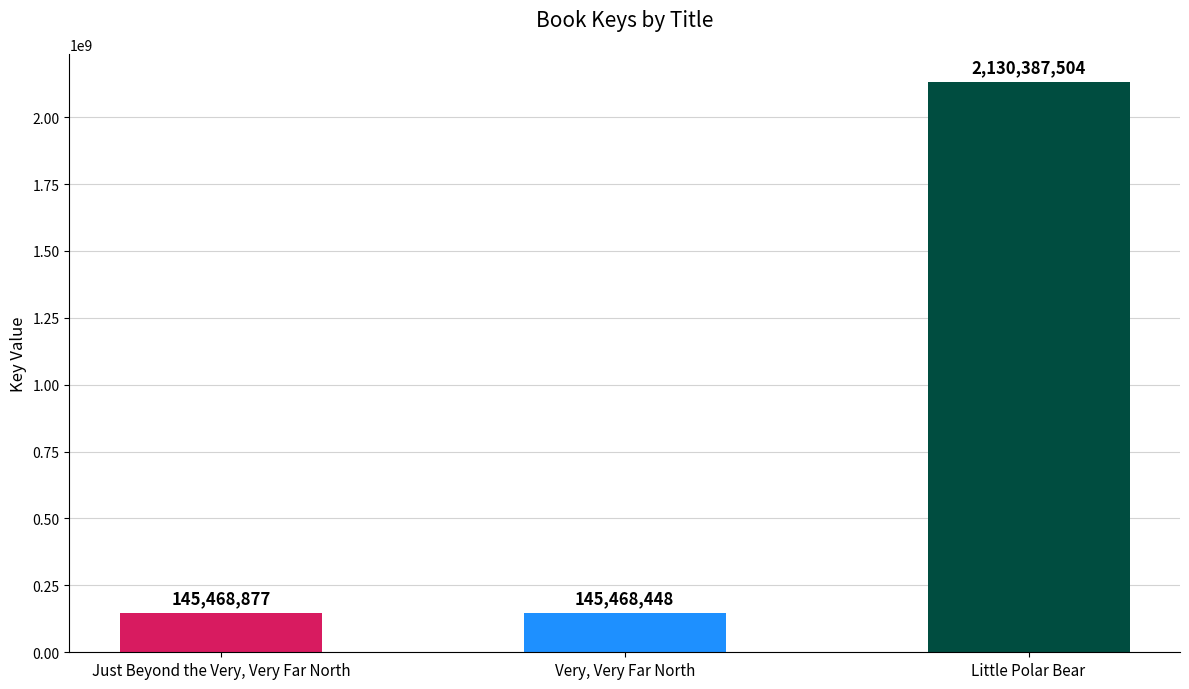

What is the approximate value at Very, Very Far North?

145468448